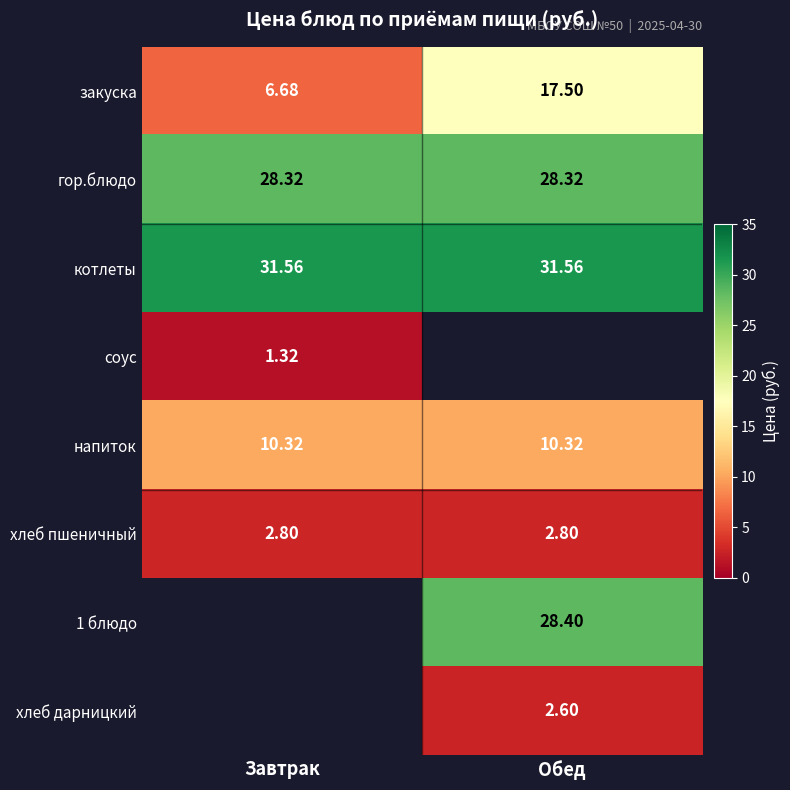

Is the value of напиток at Обед greater than the value of закуска at Обед?

No